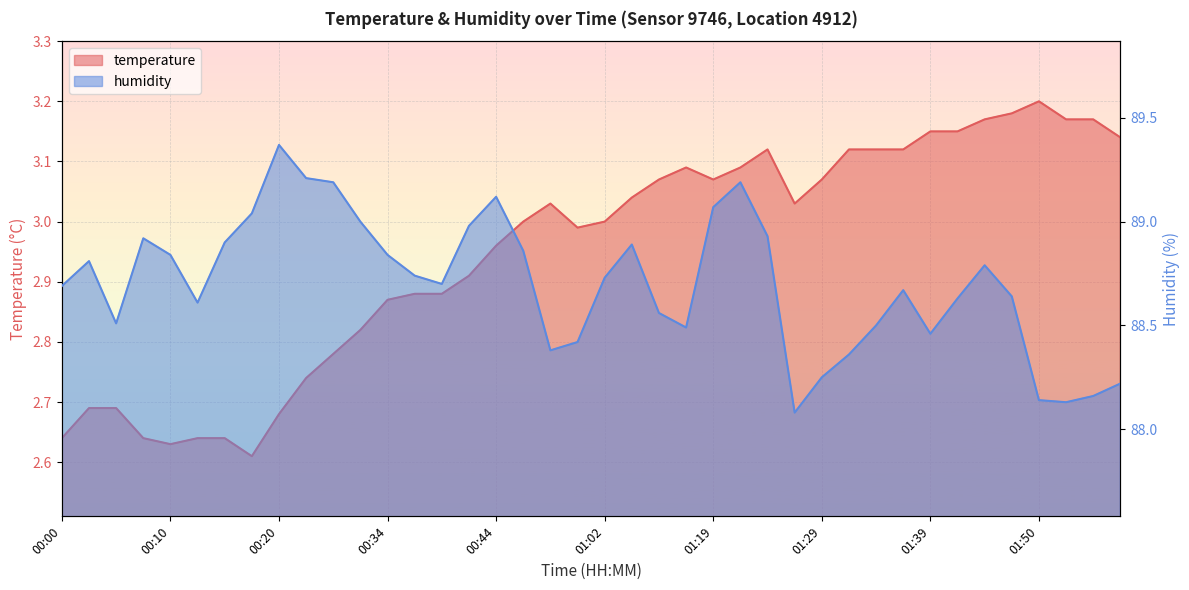

What is the label of the 12th point from the left?

00:28